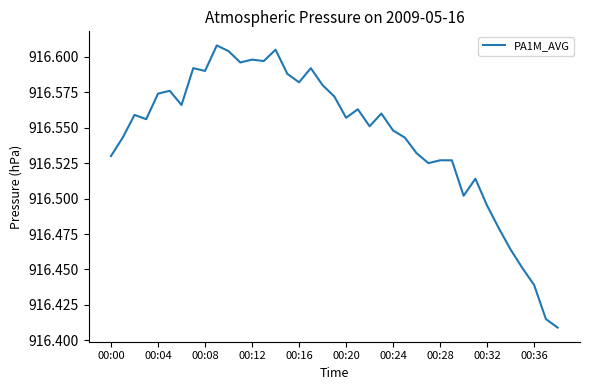

Does the chart display data point markers on the line(s)?

No